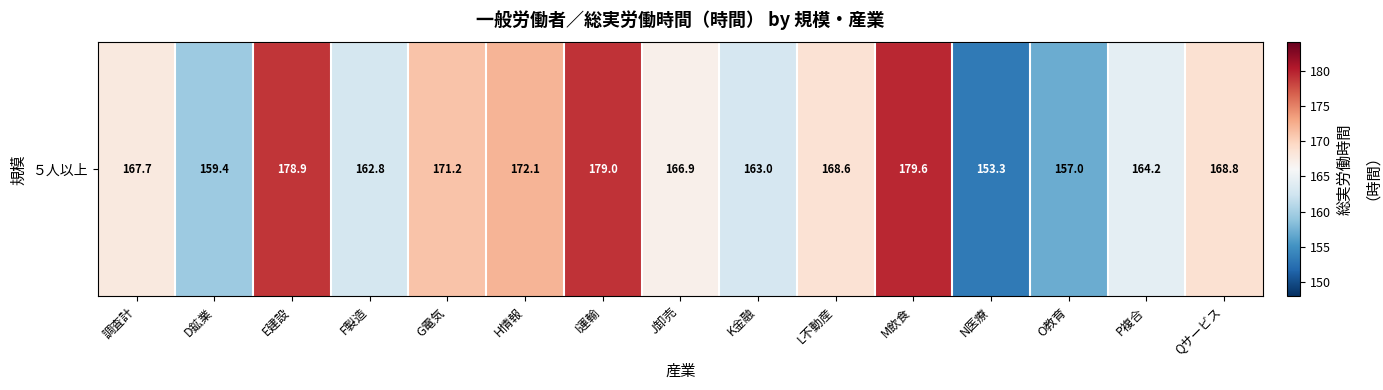

The value at O教育 is 38.3. True or false?

False